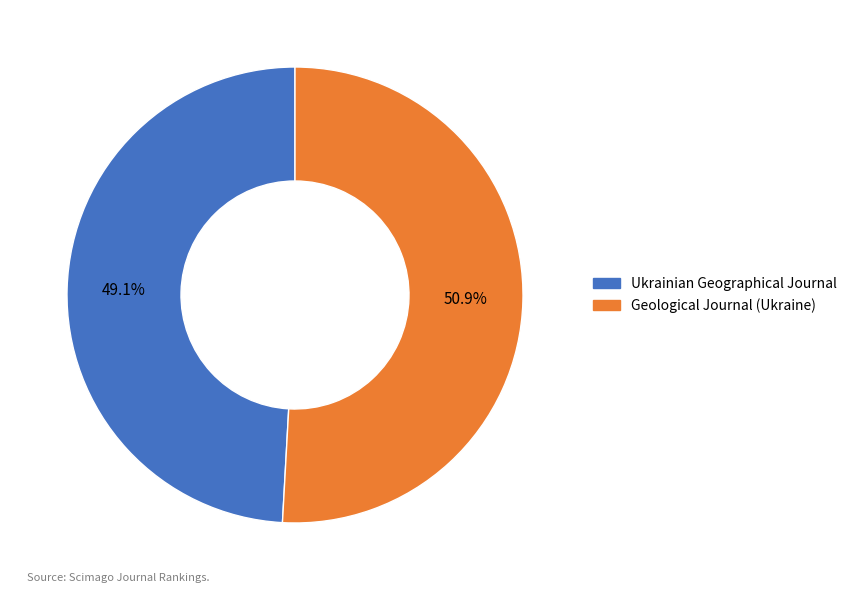

Is there a majority slice in this chart?

Yes